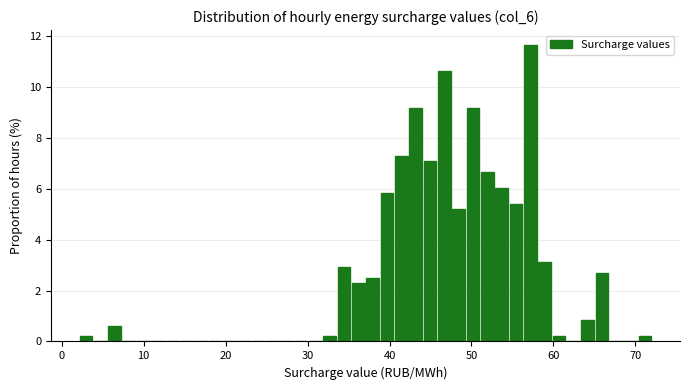

Read against the x-axis, roughly where is the centre of the tallest bar?

57